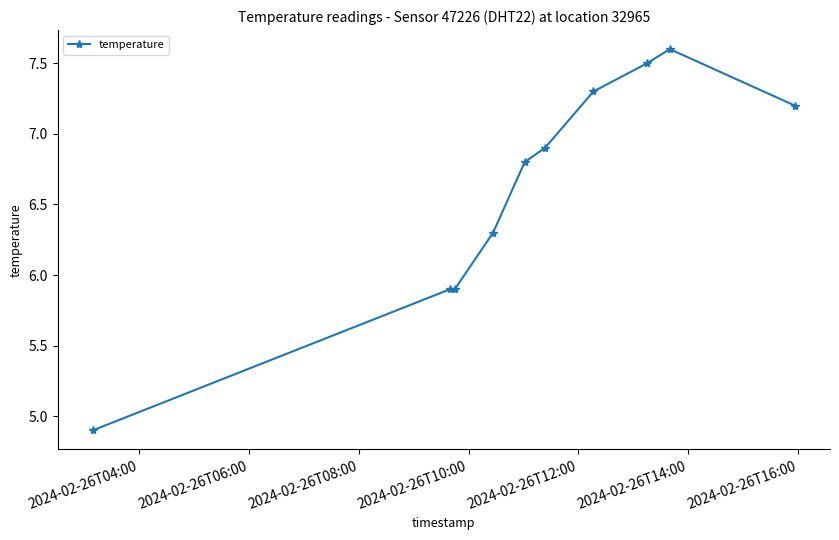

What is the smallest value displayed?

4.9